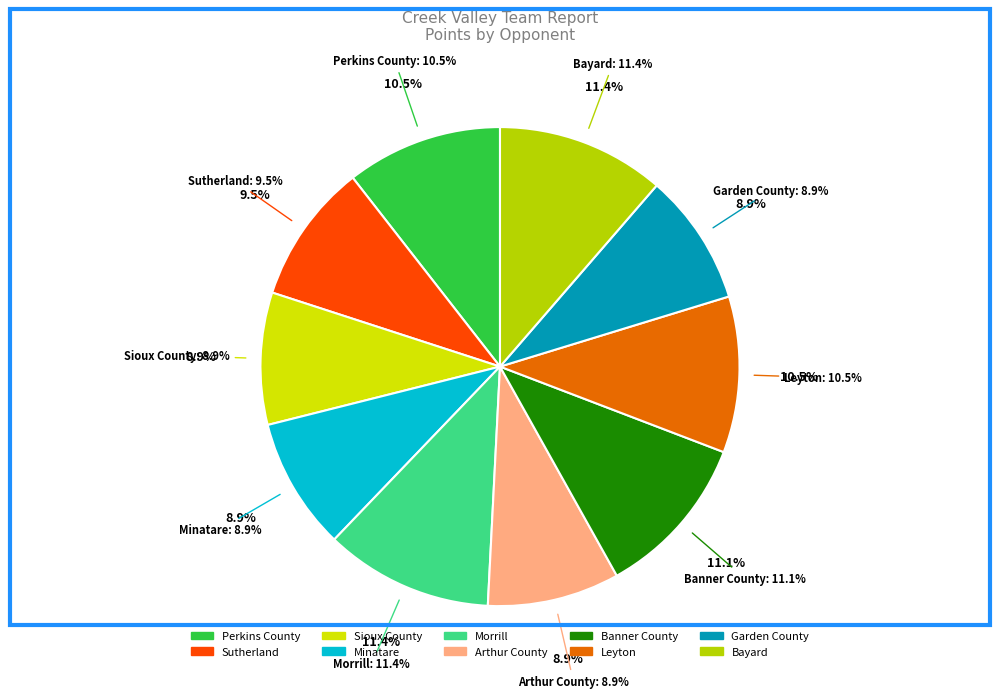

Which slice is the largest?

Morrill